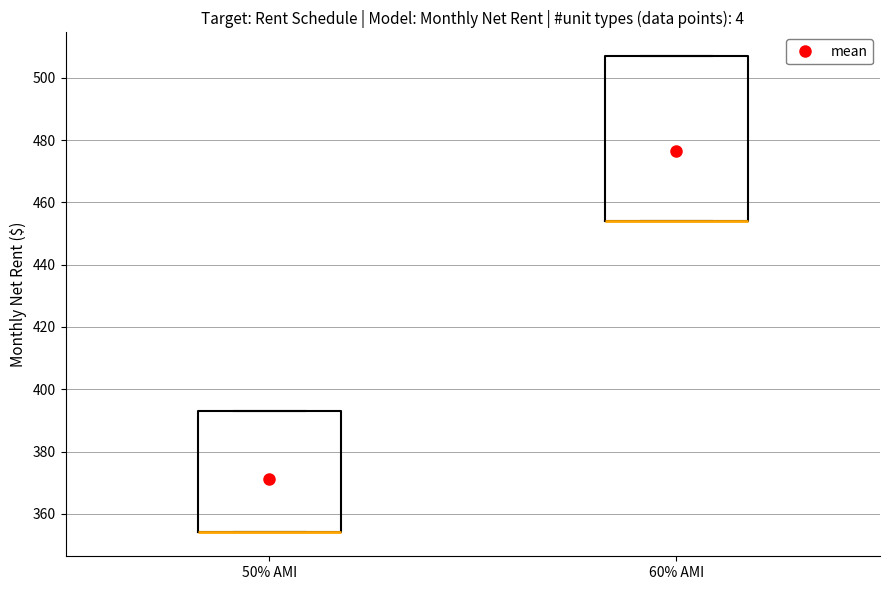

Comparing the boxes themselves (not the whiskers), which one is the tallest?

60% AMI